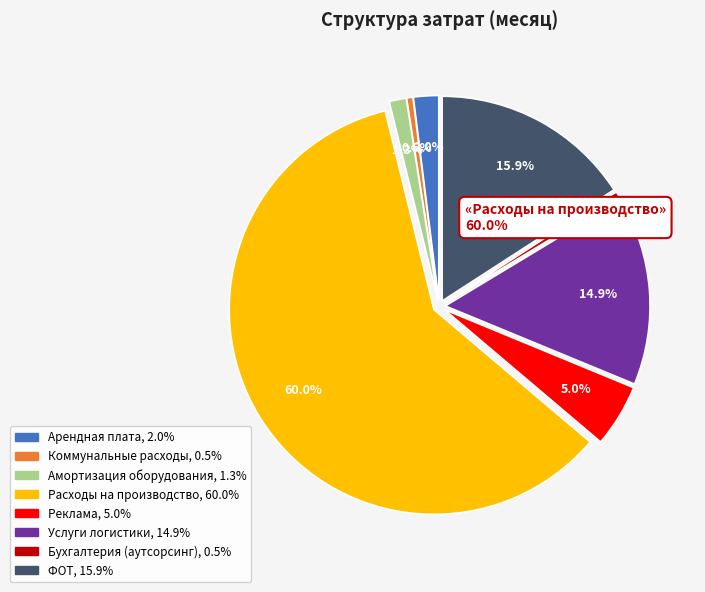

Which has a higher value, Бухгалтерия (аутсорсинг) or Коммунальные расходы?

Бухгалтерия (аутсорсинг)